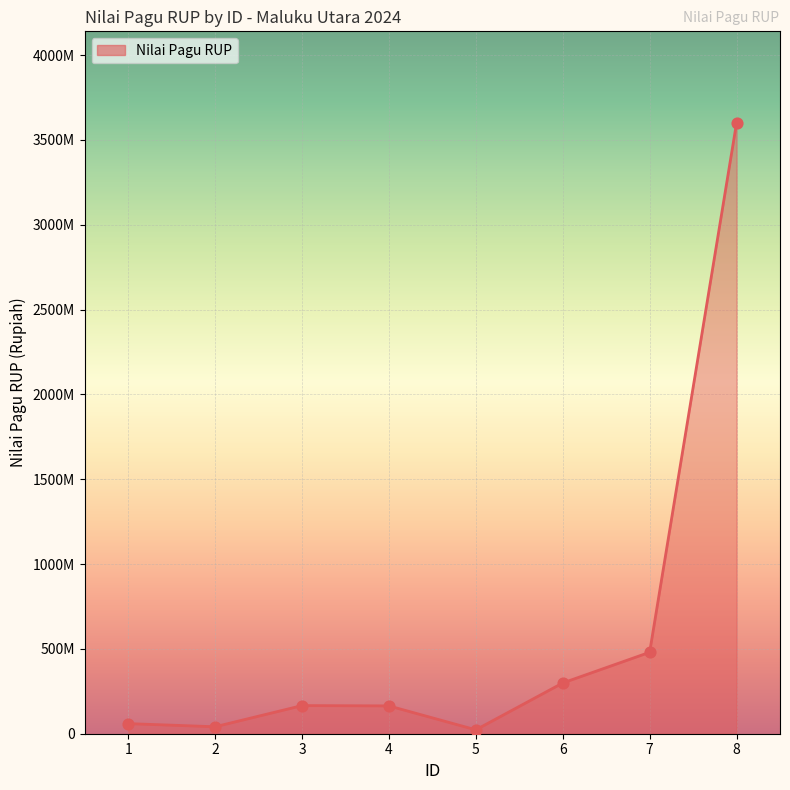

Approximately how many times larger is the value at 2 compared to 5?

1.8